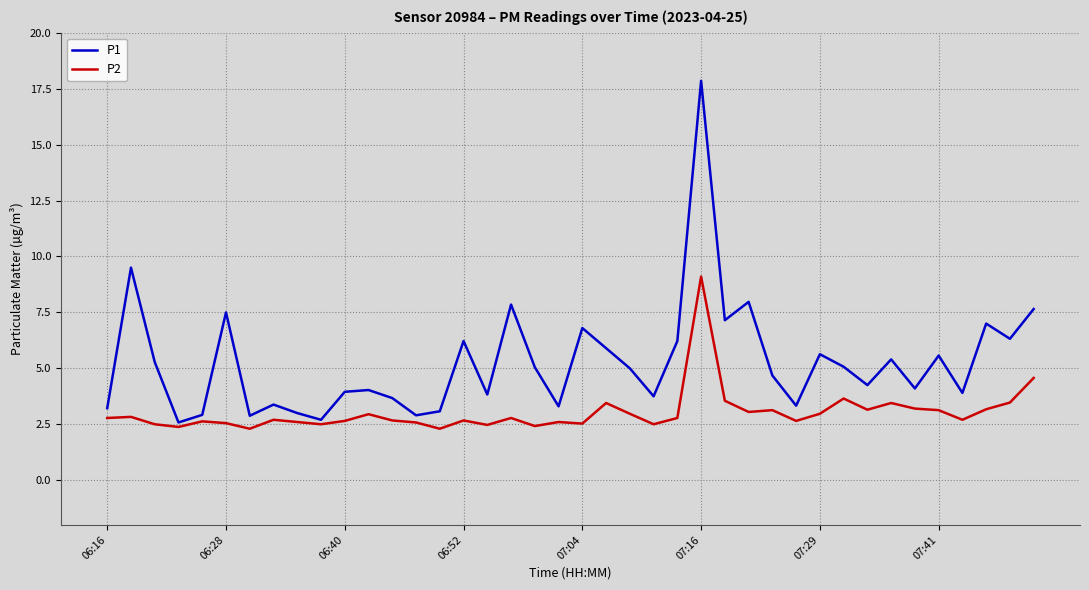

True or false: P2 has more than 0 points higher than both neighbors.

True